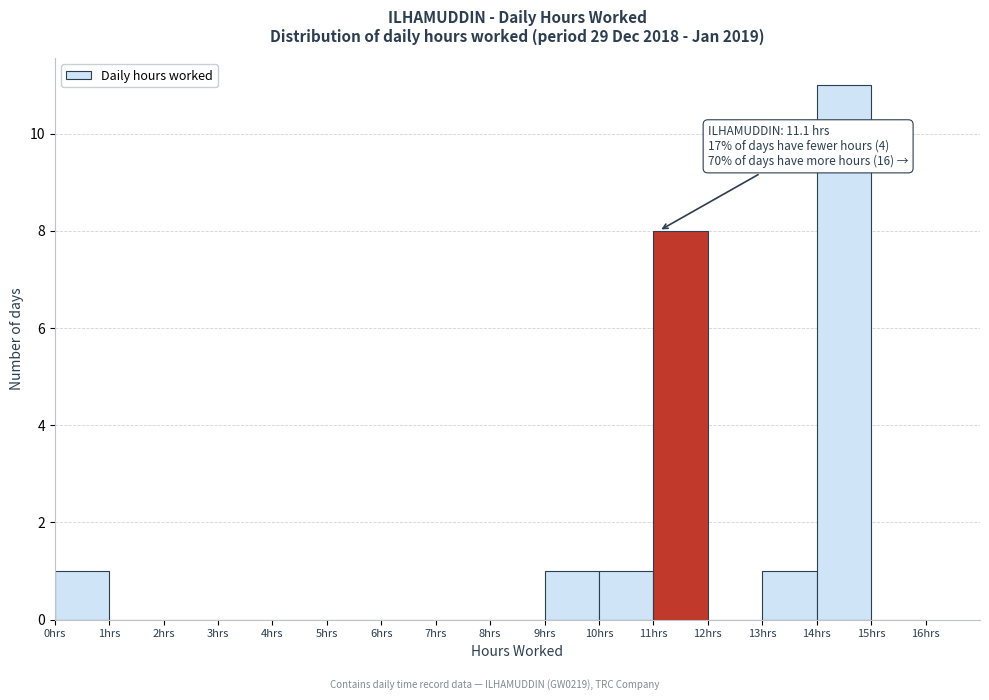

Which range on the x-axis has the tallest bar?

14 to 15